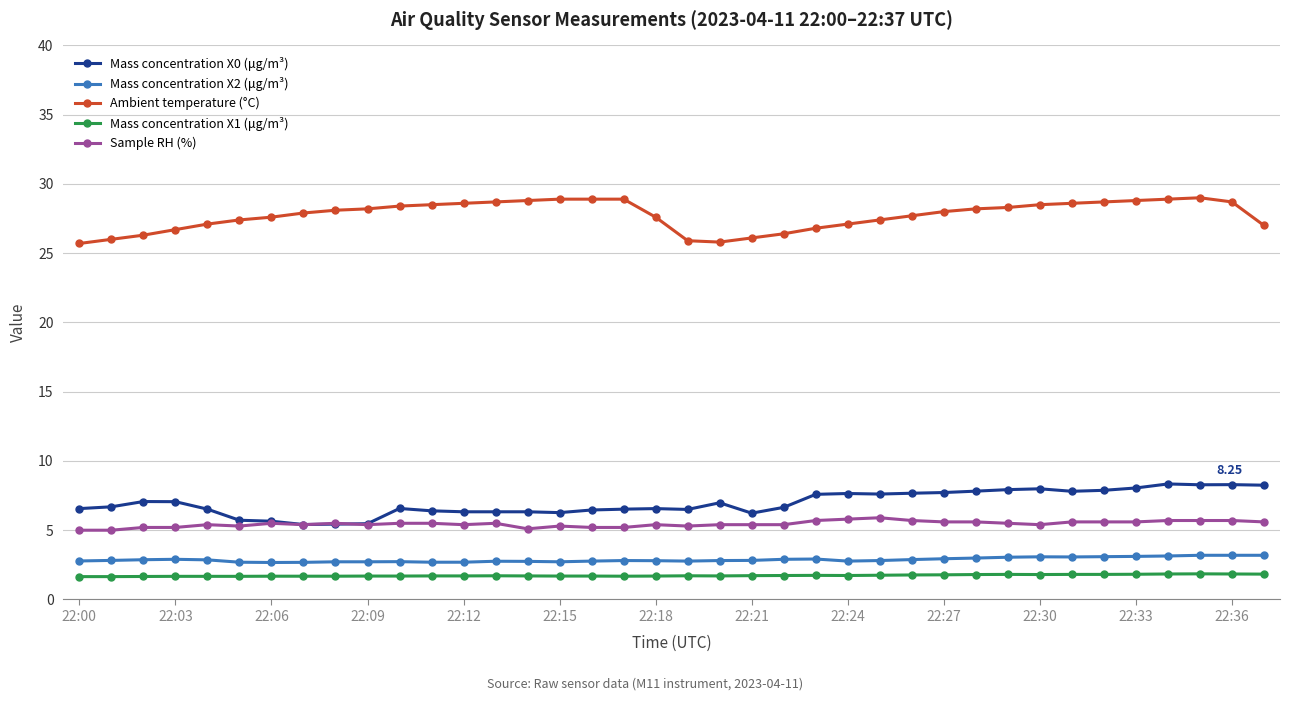

Count the number of categories in the chart.

38